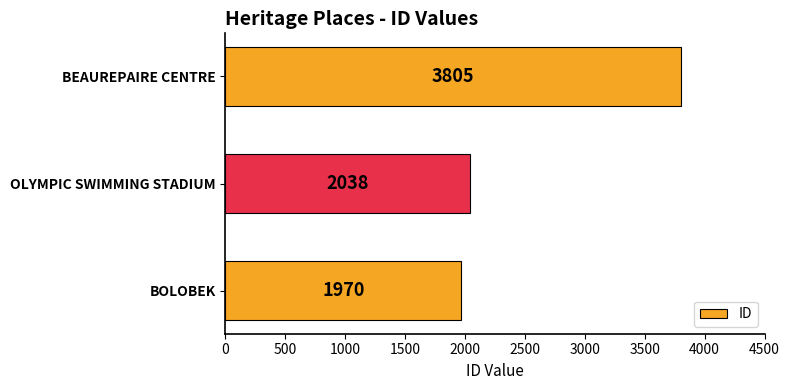

What is the difference between the values at BEAUREPAIRE CENTRE and OLYMPIC SWIMMING STADIUM?

1767